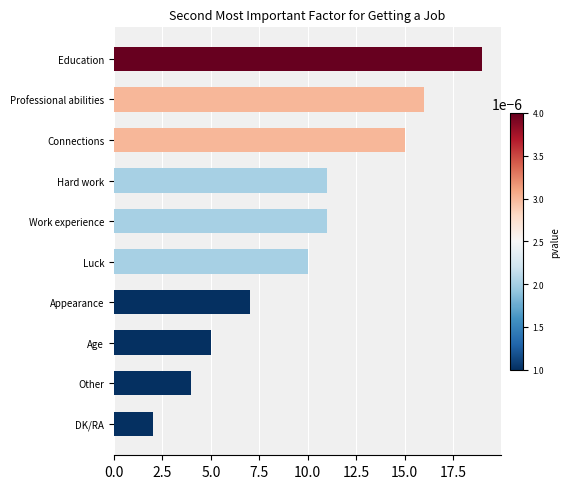

What value does the data have at Luck?

10